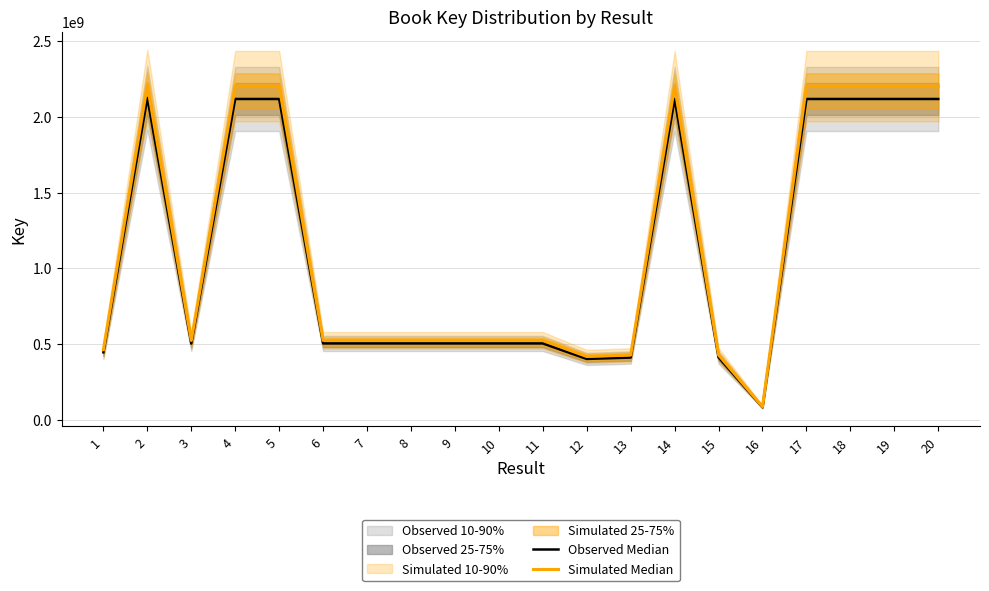

Is this an area chart (filled region under the line)?

No